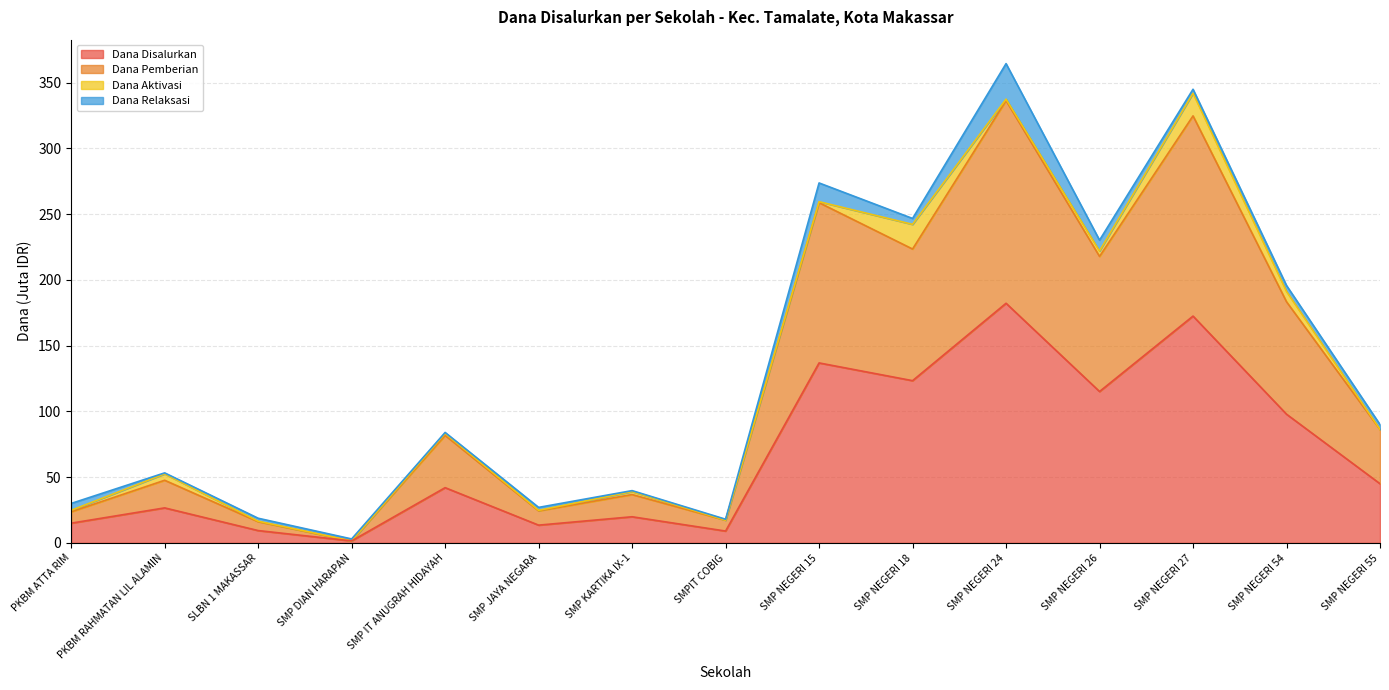

True or false: Dana Disalurkan has more than 0 points higher than both neighbors.

True